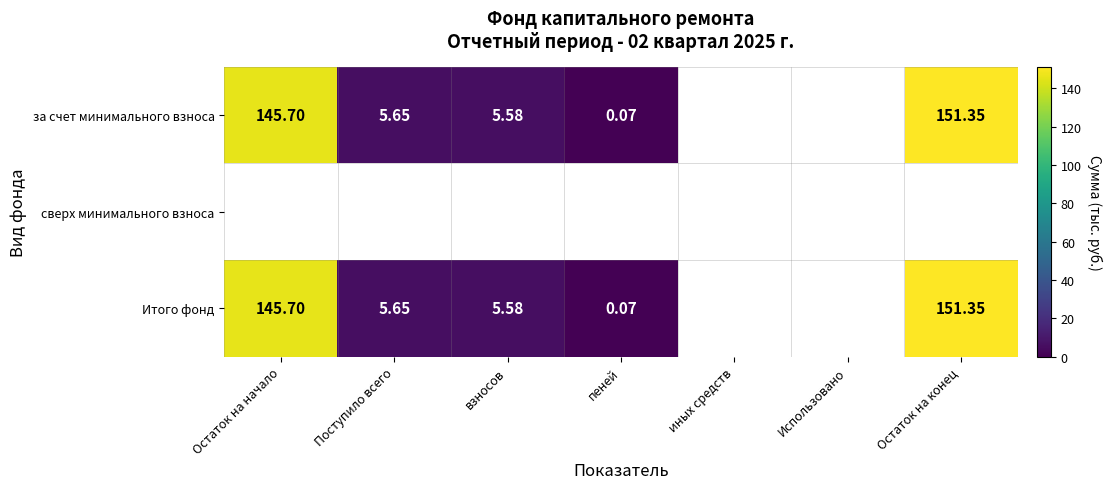

Between Остаток на начало and Поступило всего, which series saw the biggest shift?

за счет минимального взноса